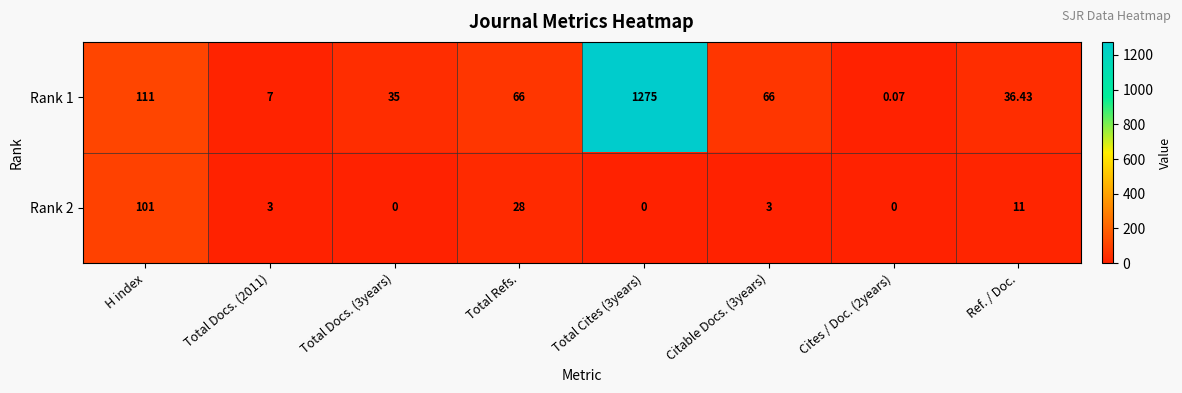

How many data points does each series have?

8